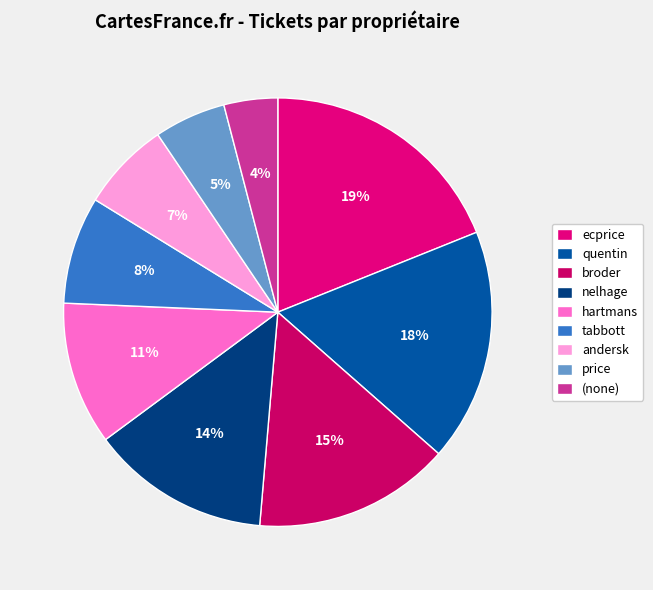

Rank the categories by value from highest to lowest.

ecprice, quentin, broder, nelhage, hartmans, tabbott, andersk, price, (none)